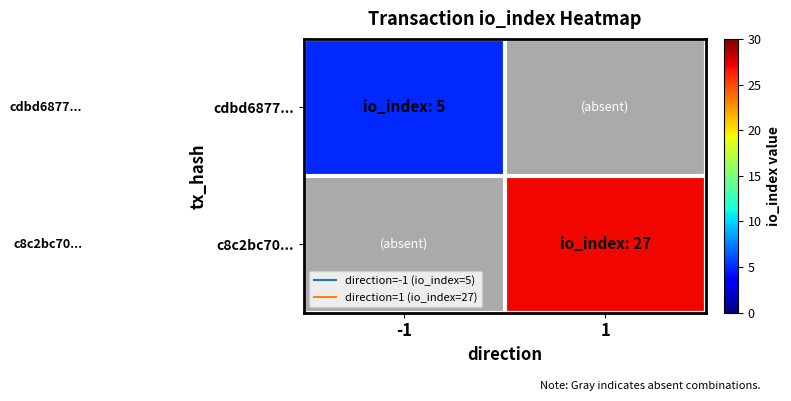

List the labels in order of cdbd6877... value, smallest first.

-1, 1